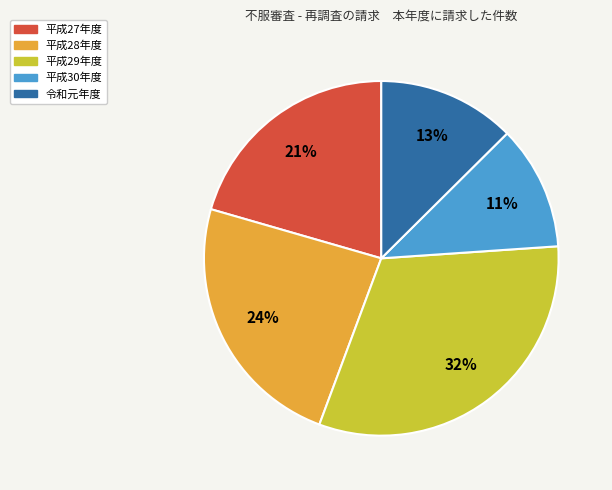

The 平成30年度 slice represents 11% of the pie. True or false?

True